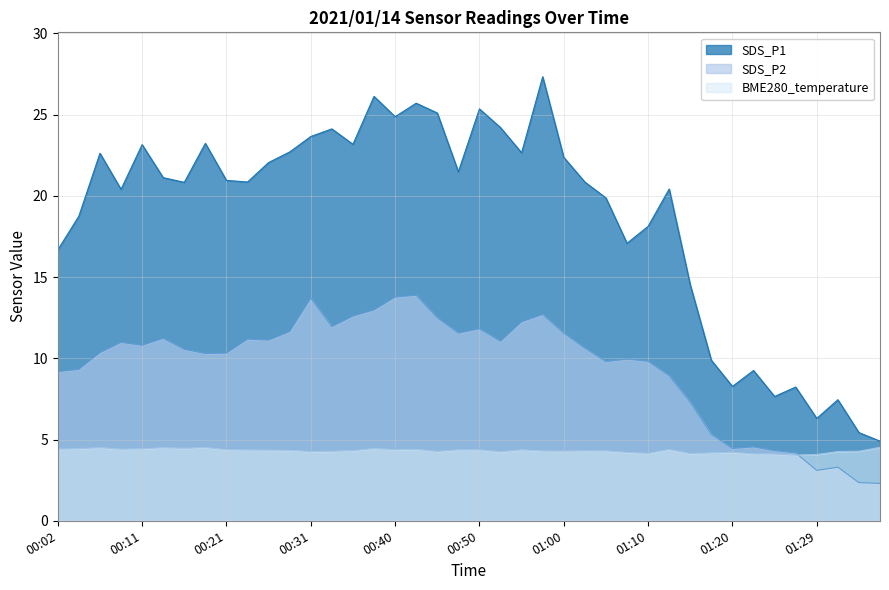

True or false: SDS_P1 has a value of 20.8 at 00:16.

True